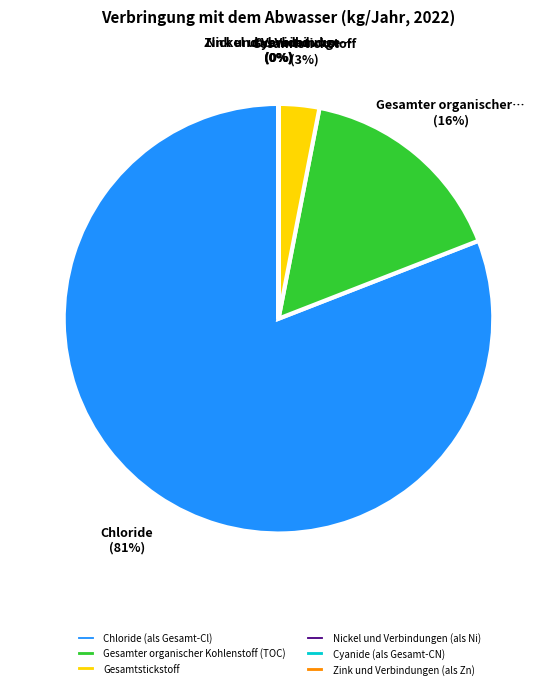

To the nearest percent, what percentage of the pie is Gesamter organischer Kohlenstoff (TOC)?

16%